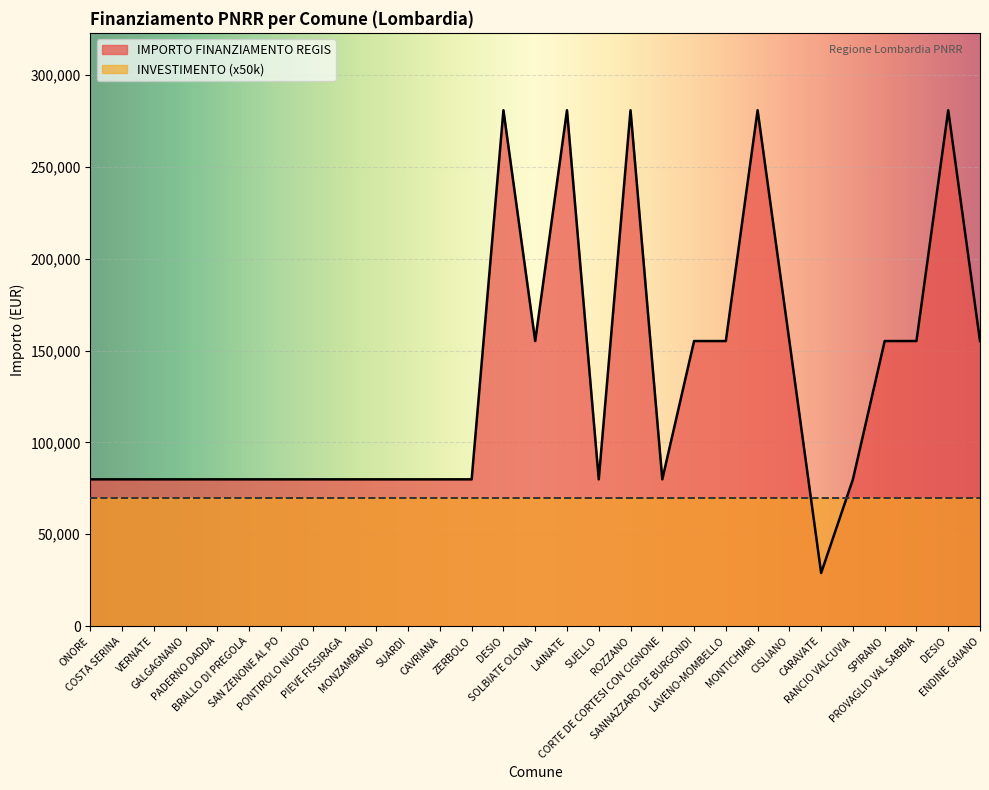

Where is the data nearest to the value 154917?

SOLBIATE OLONA